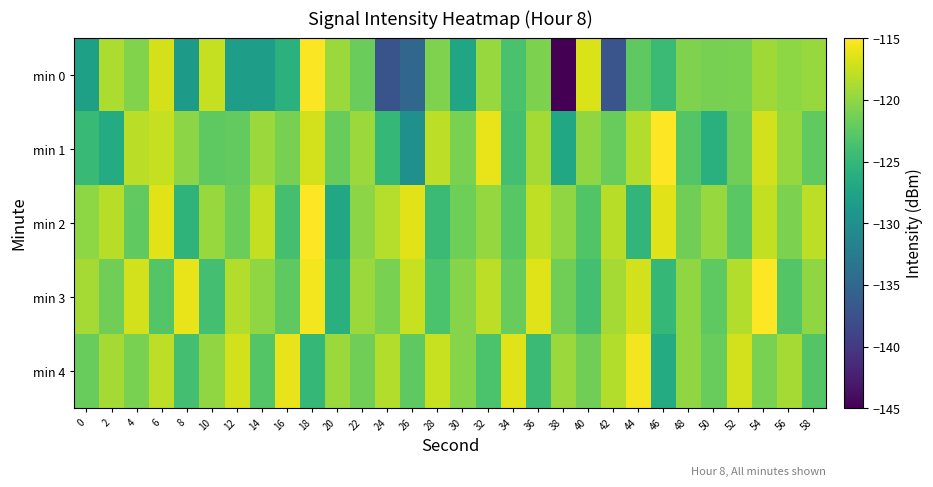

Which series has the widest spread of values?

min 0